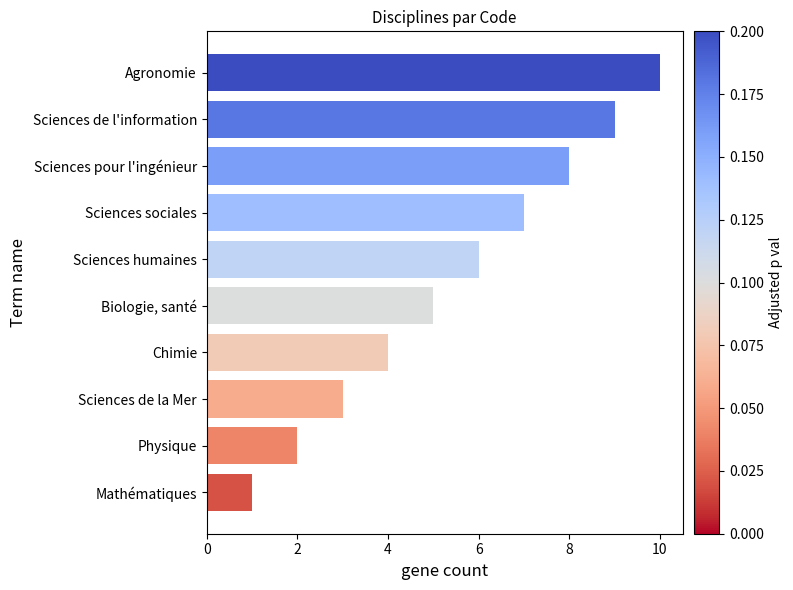

Does the chart contain stacked bars?

No